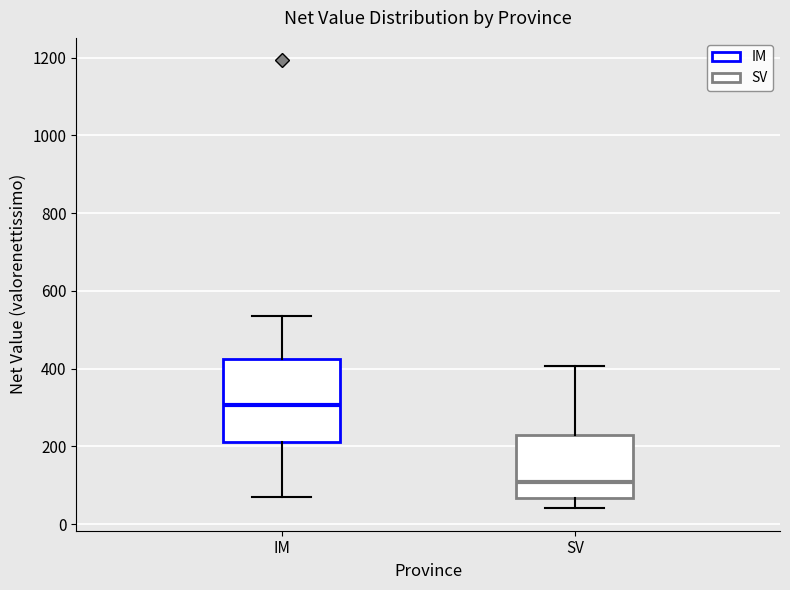

Which box's median line is the highest?

IM